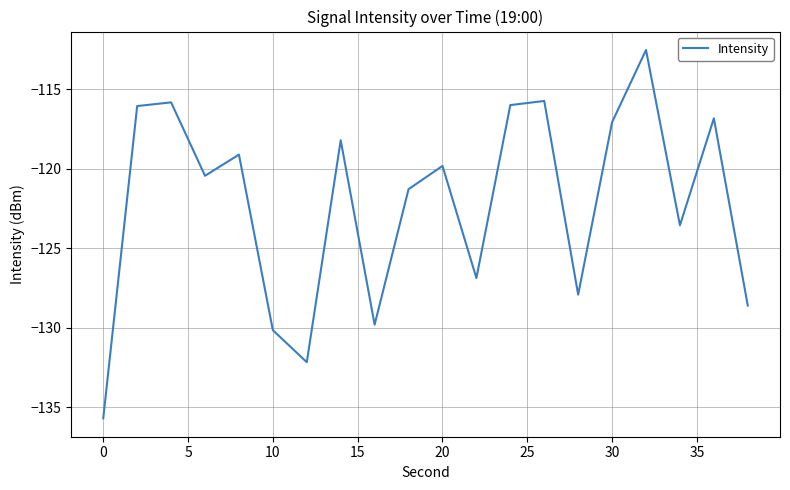

What is the smallest value displayed?

-135.7